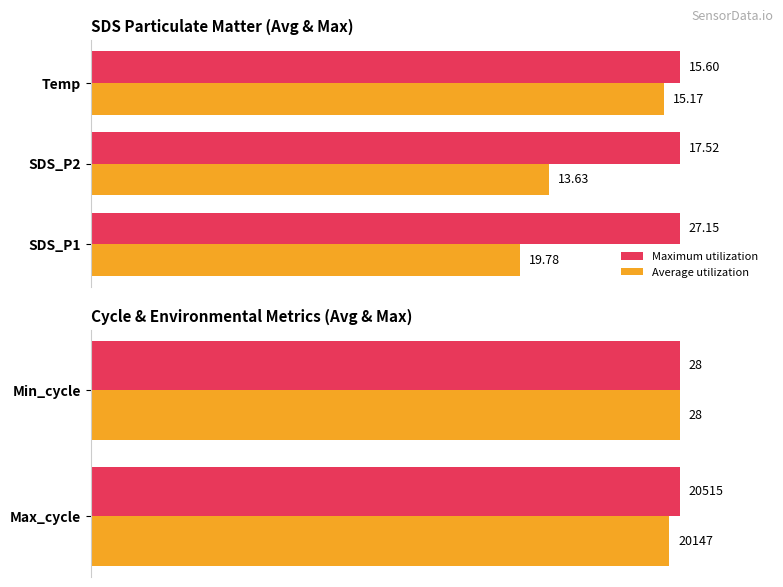

Does the chart contain stacked bars?

No